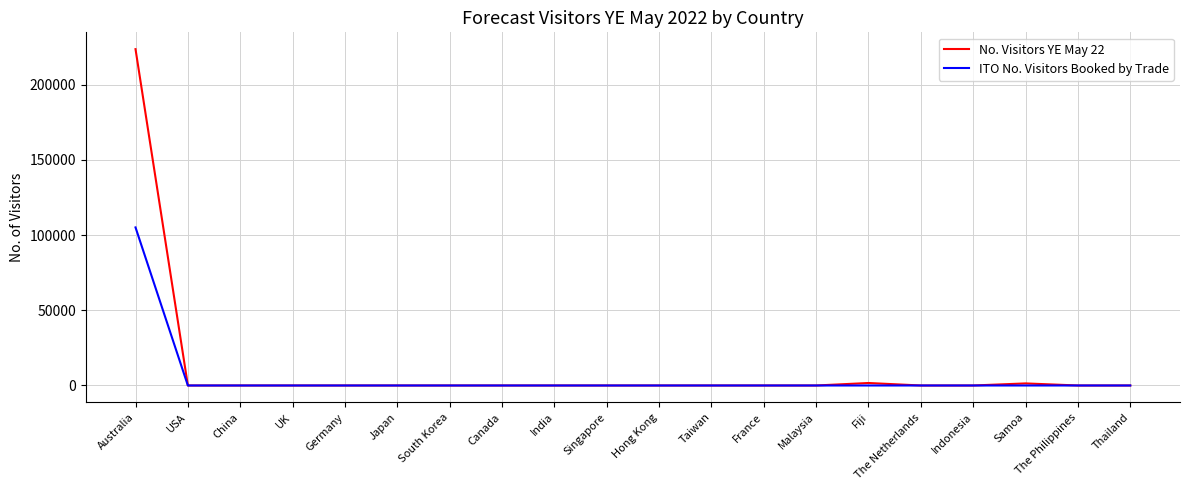

Rank the series by their maximum value, from lowest to highest.

ITO No. Visitors Booked by Trade, No. Visitors YE May 22